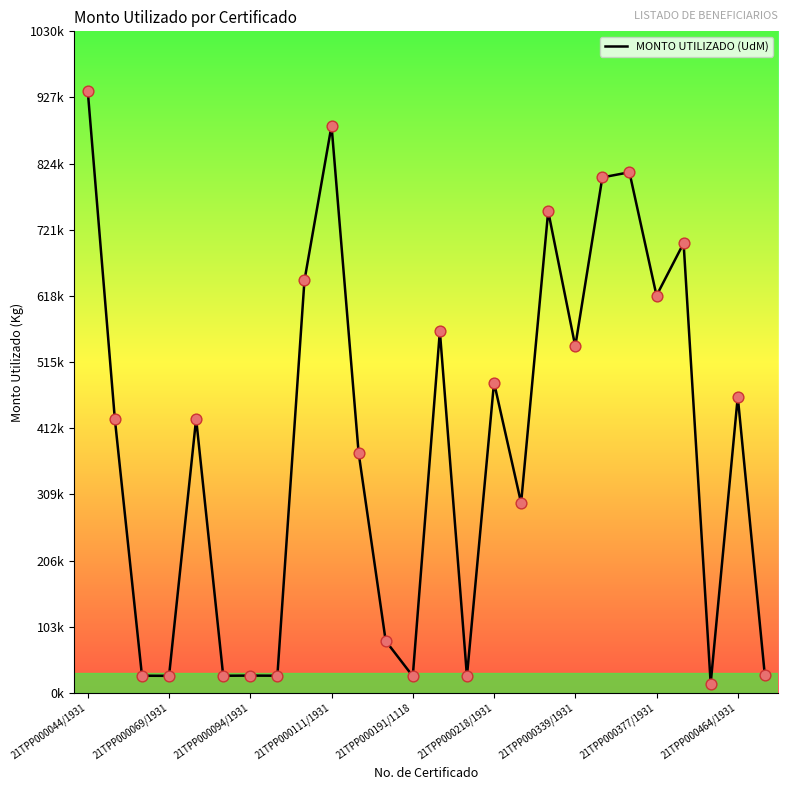

Is this an area chart (filled region under the line)?

No